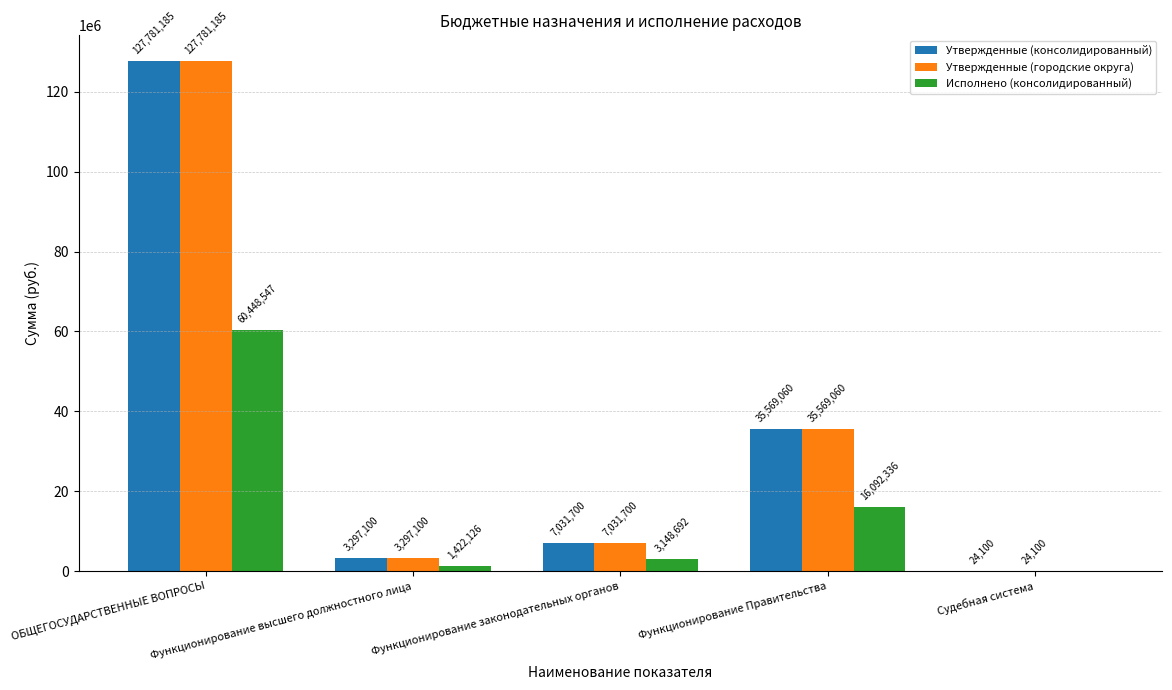

Count the number of categories in the chart.

5